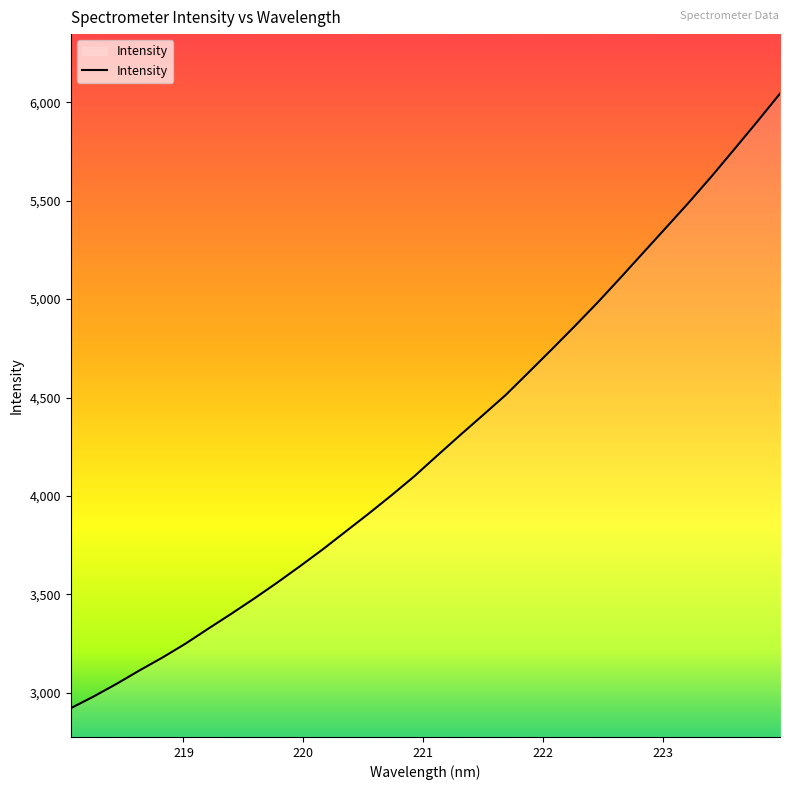

What is the smallest value displayed?

2922.3